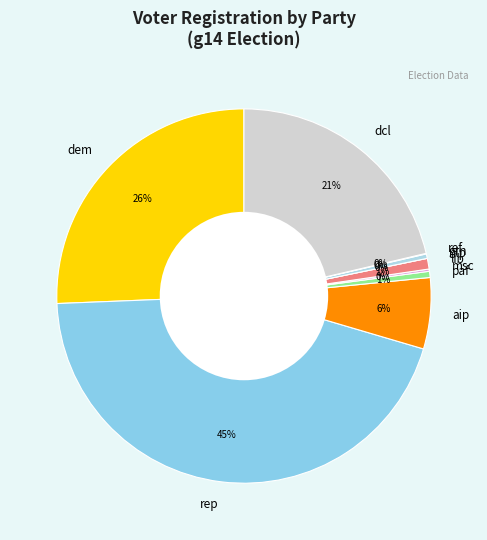

The grn slice represents 0% of the pie. True or false?

True